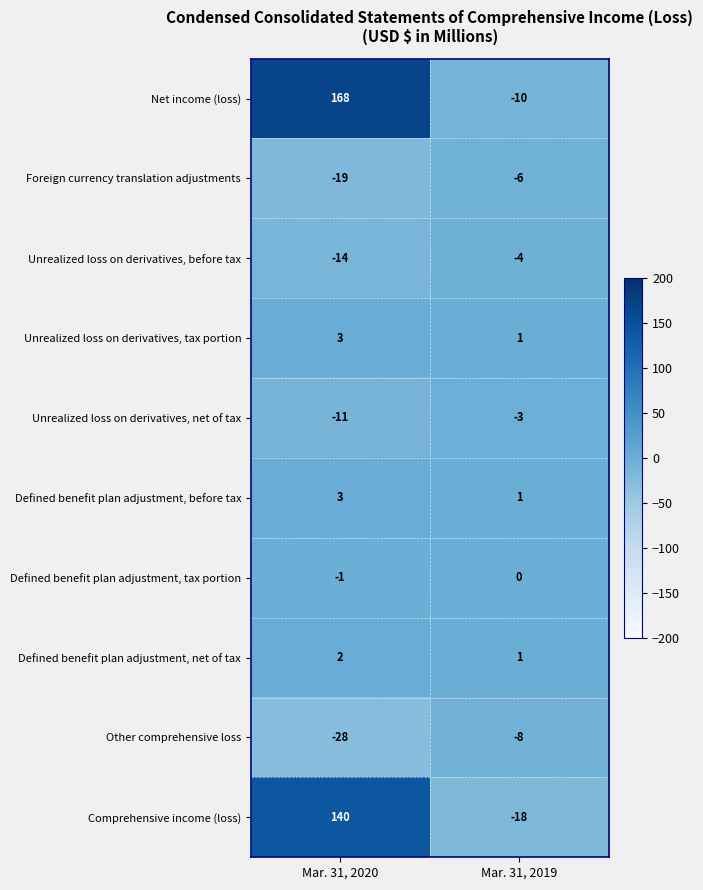

At which category is the sum across all series the highest?

Mar. 31, 2020